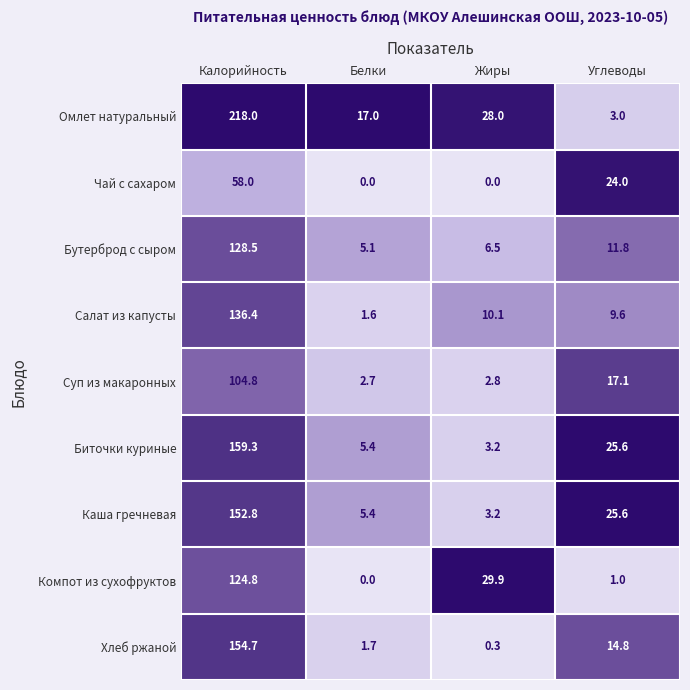

How many data points in Салат из капусты are less than 10?

2